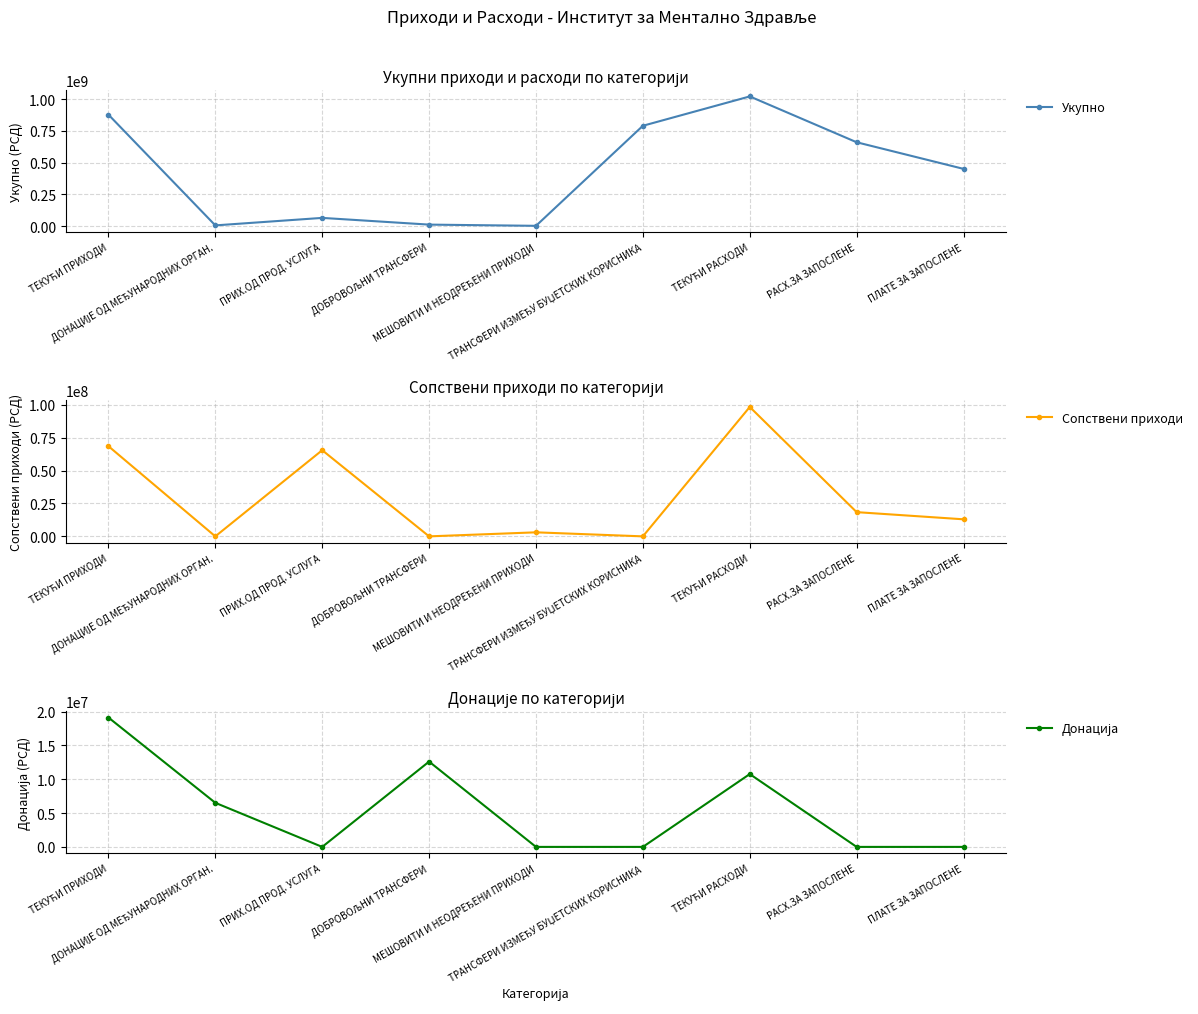

At which category does Укупно reach its first local peak?

ПРИХ.ОД ПРОД. УСЛУГА